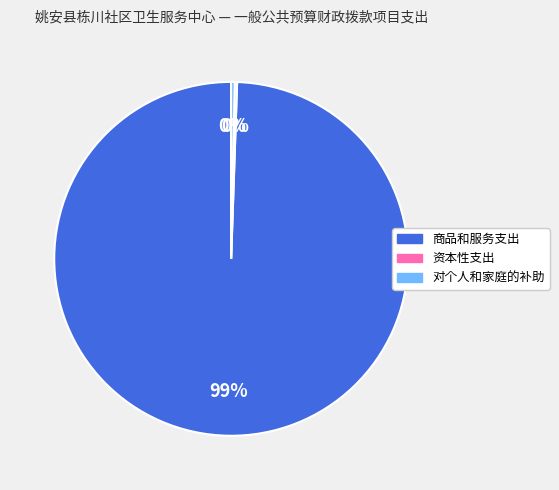

To the nearest percent, what is the average slice percentage?

33%